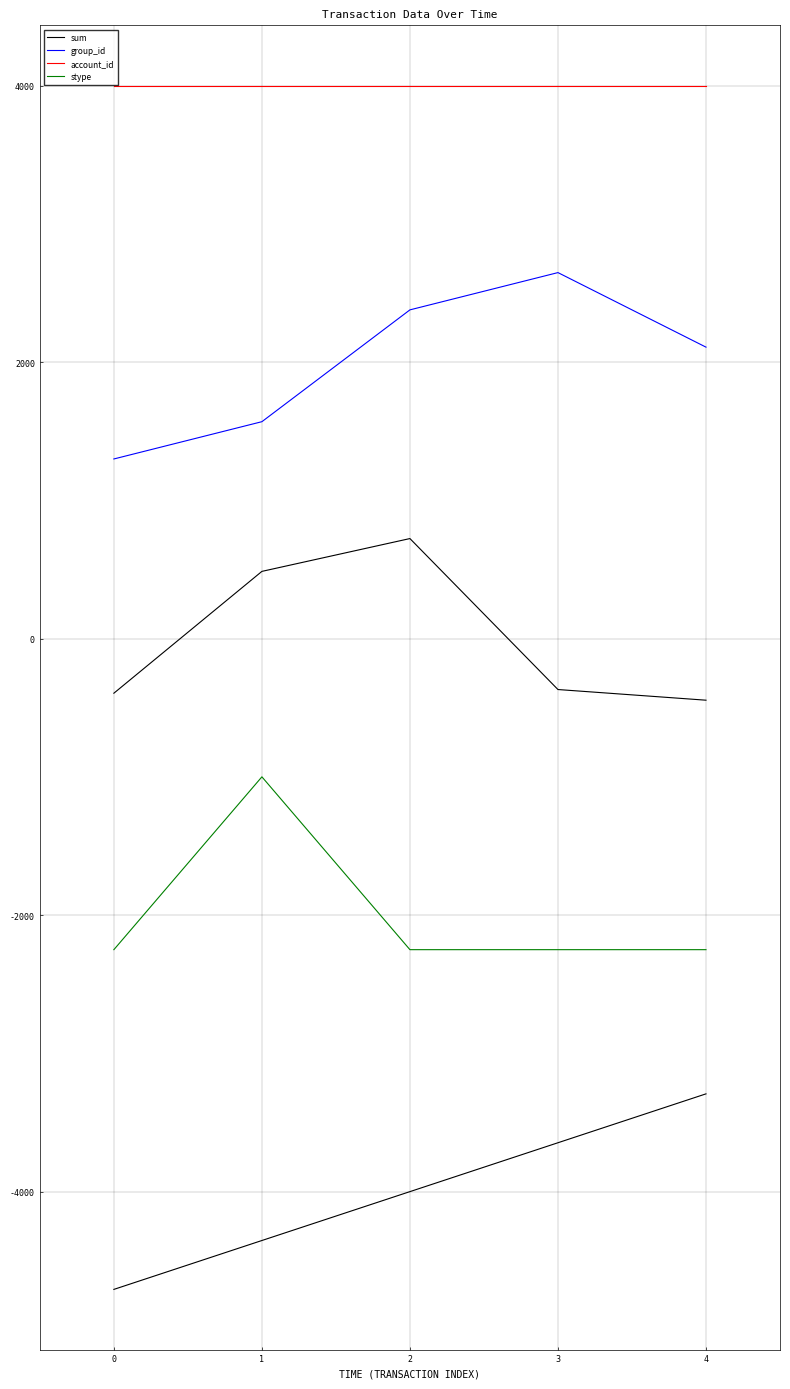

How many data points does each series have?

5